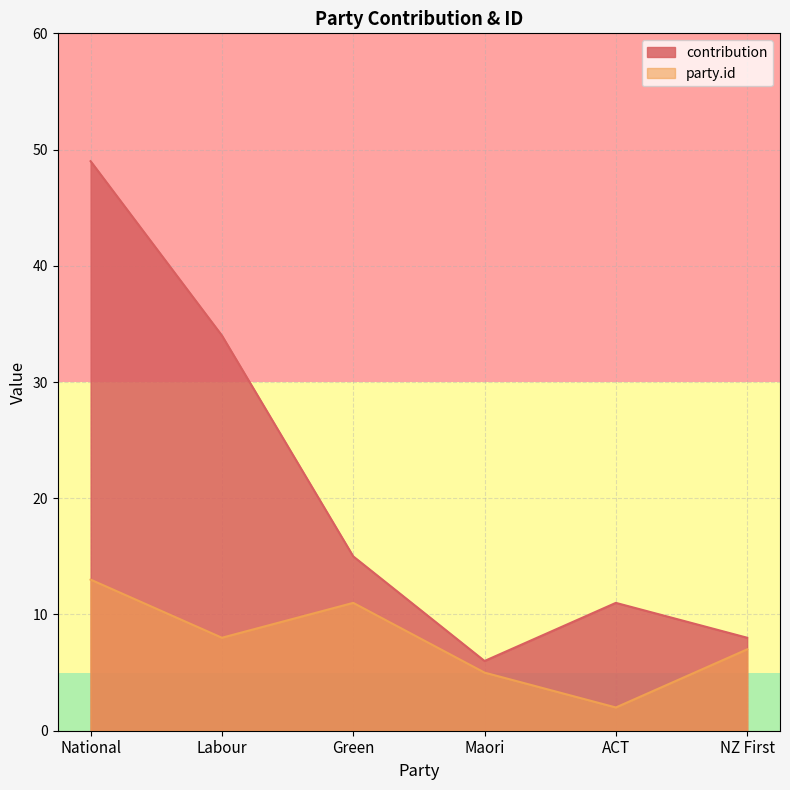

What is the value of the party.id point at the 4th from the left?

5